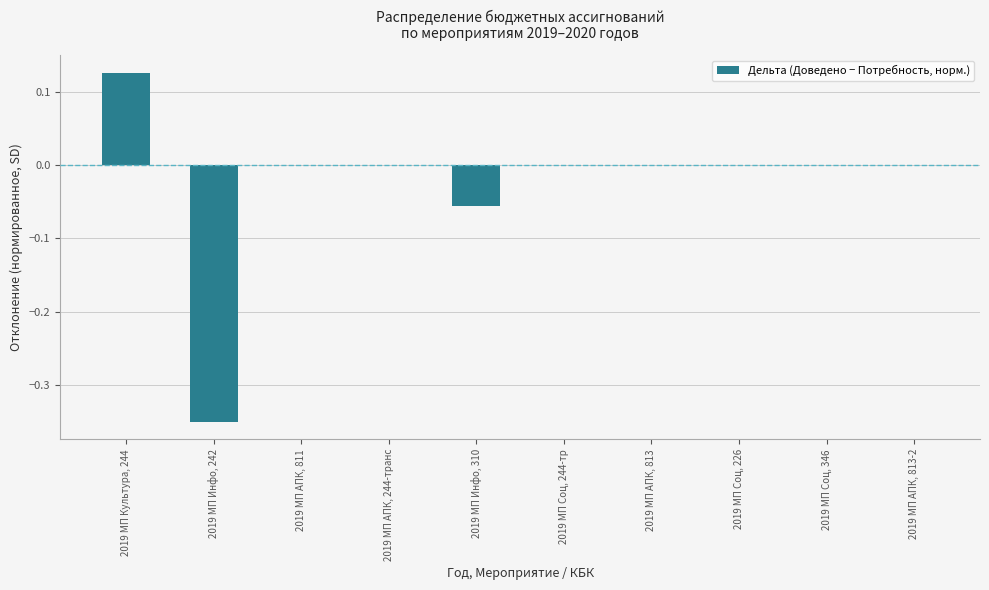

What is the change in value from 2019 МП Инфо, 310 to 2019 МП Соц, 226?

+0.1